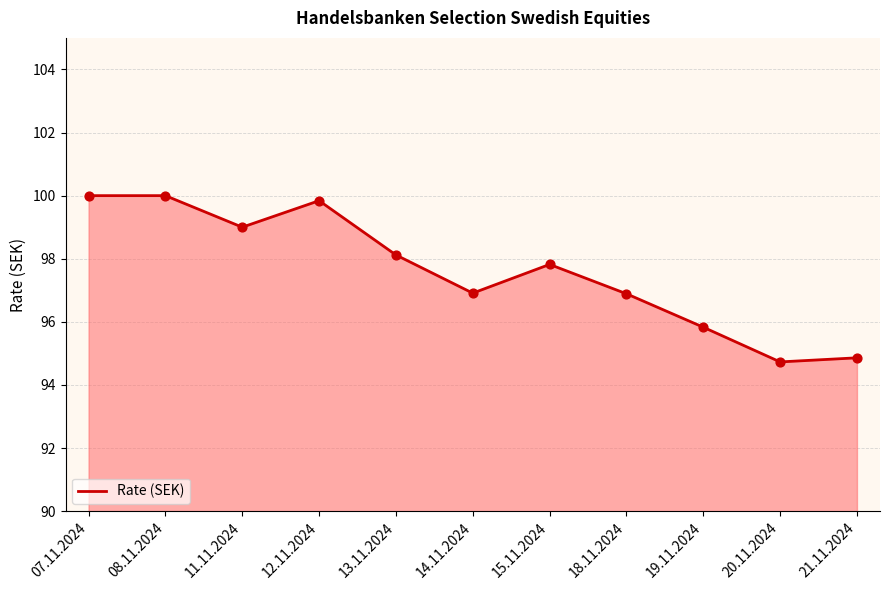

Which has a higher value, 15.11.2024 or 12.11.2024?

12.11.2024